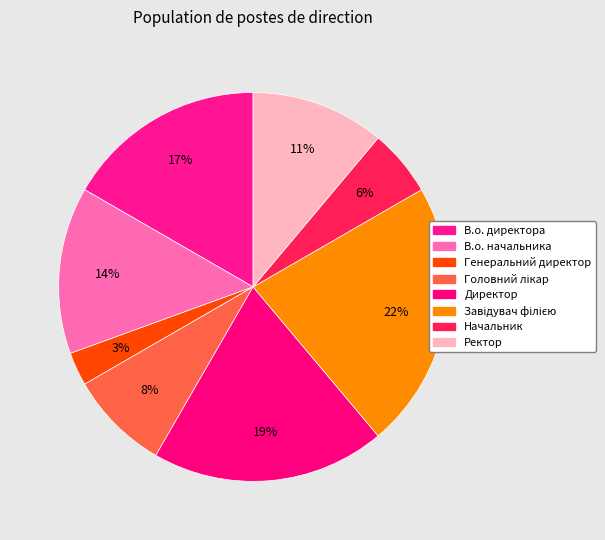

To the nearest percent, what is the average slice percentage?

12%